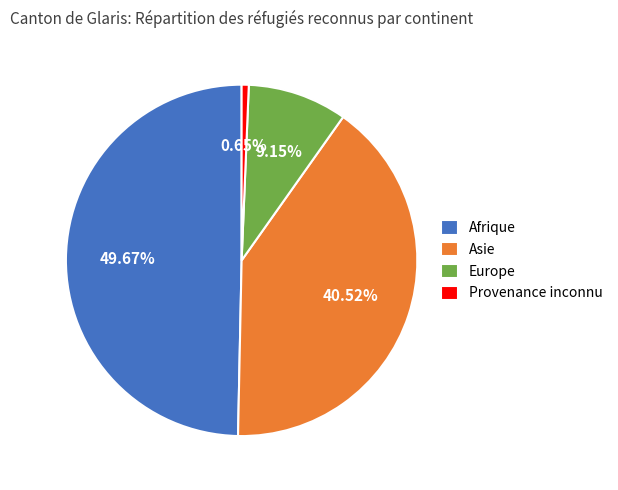

Rank the categories by value from highest to lowest.

Afrique, Asie, Europe, Provenance inconnu